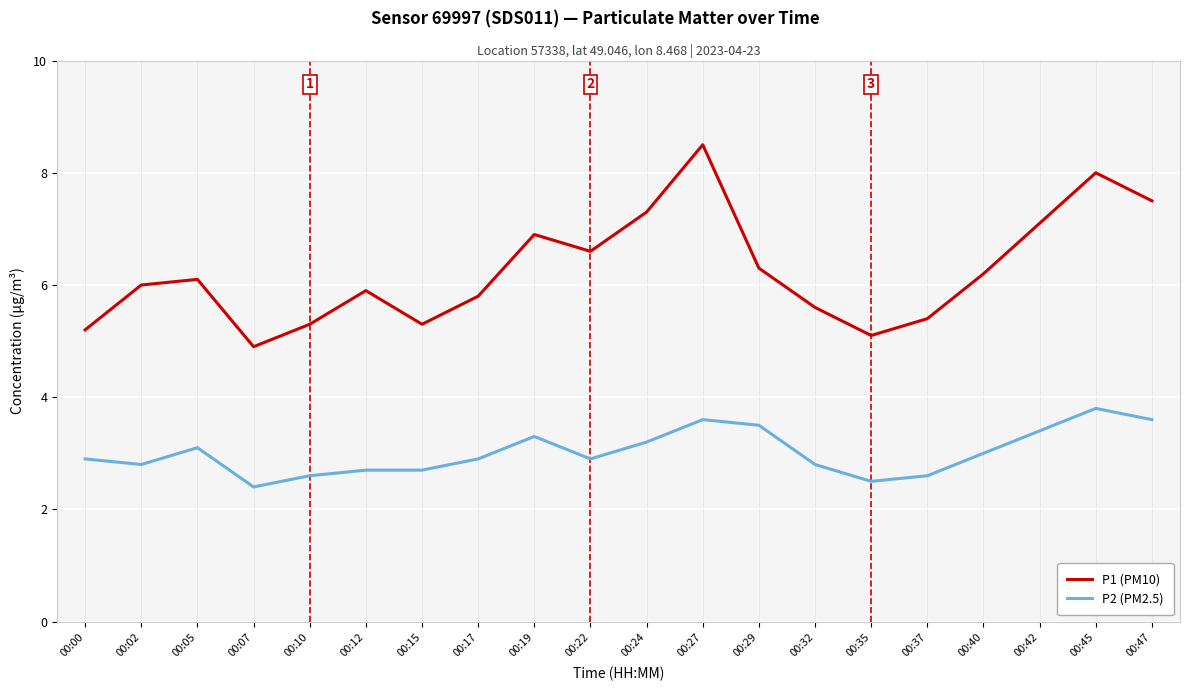

List the series in order of their peak value, highest first.

P1 (PM10), P2 (PM2.5)